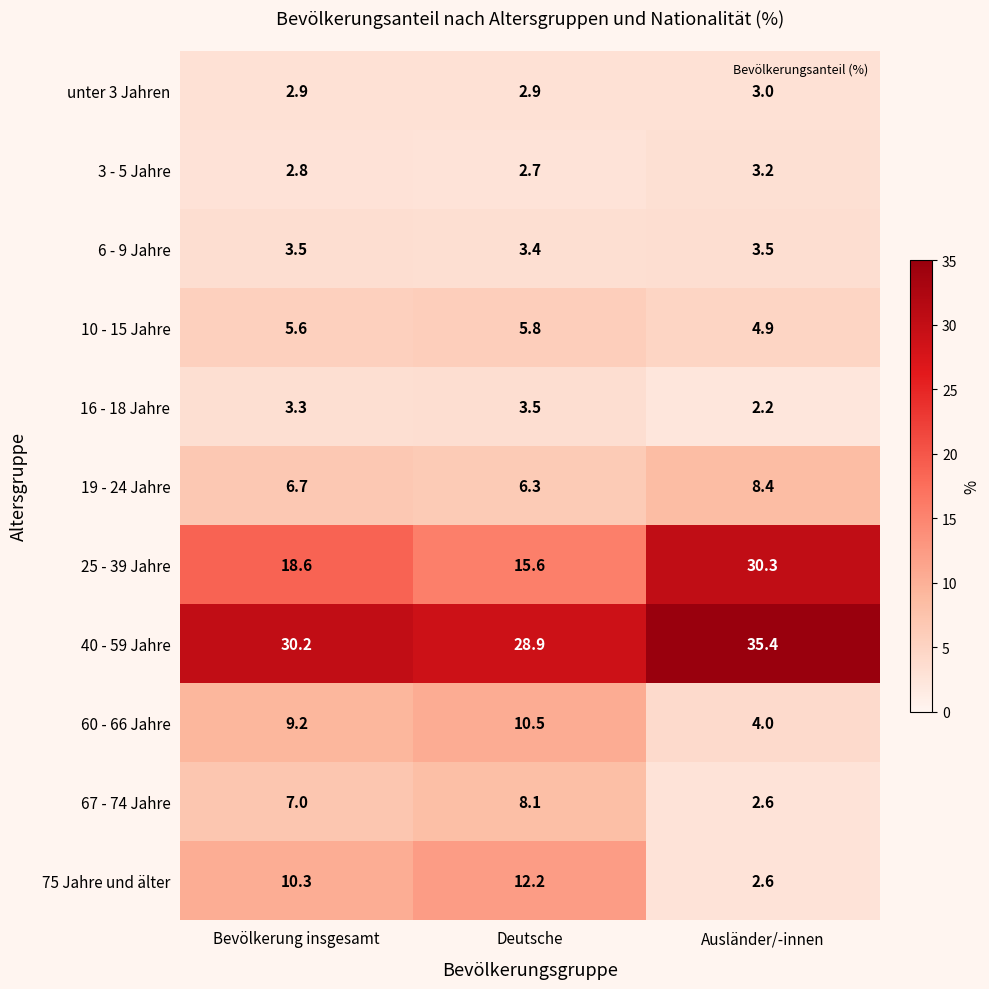

The value of 75 Jahre und älter at Deutsche is 7.3. True or false?

False